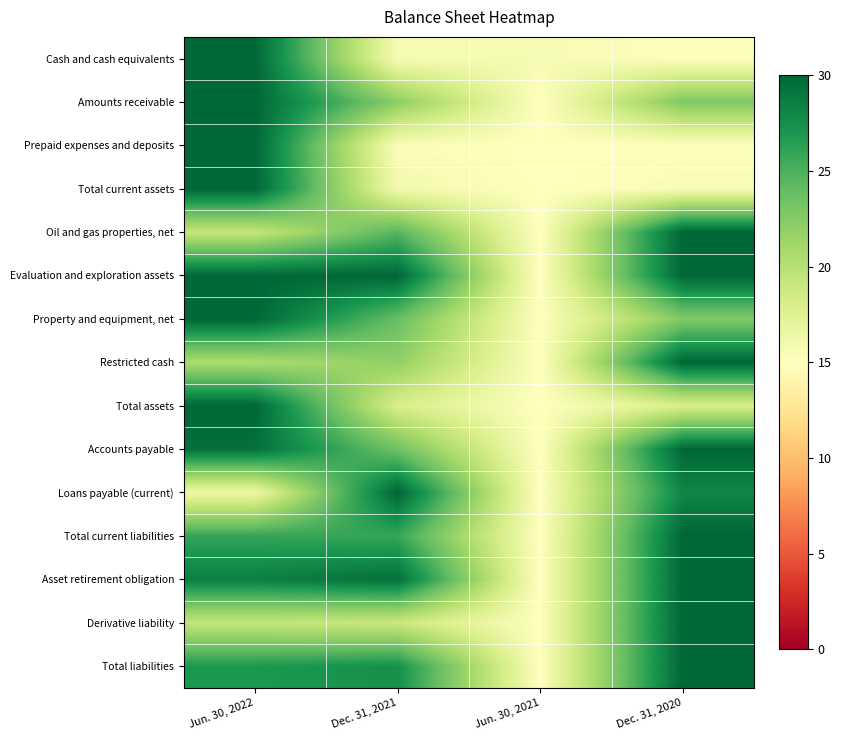

What is the minimum value shown in the chart?

15.0